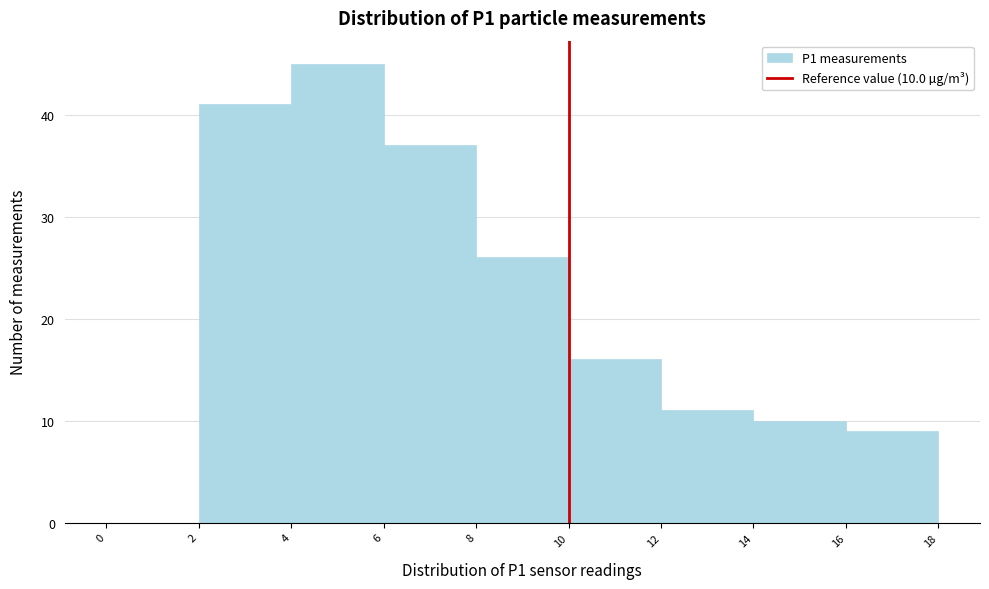

Over which range of the x-axis is the bar tallest?

4 to 6